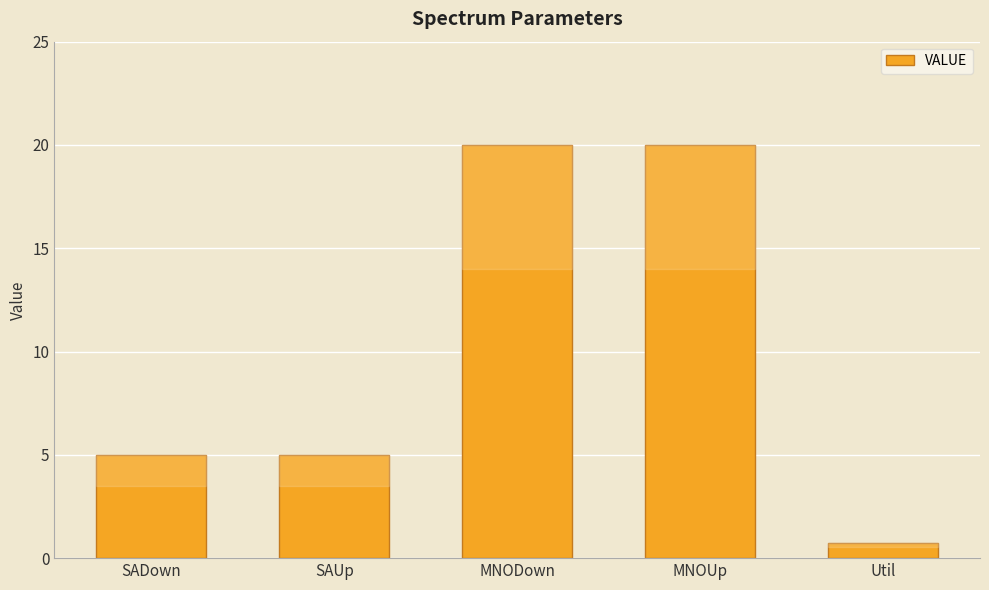

Between SADown and MNOUp, which is larger?

MNOUp